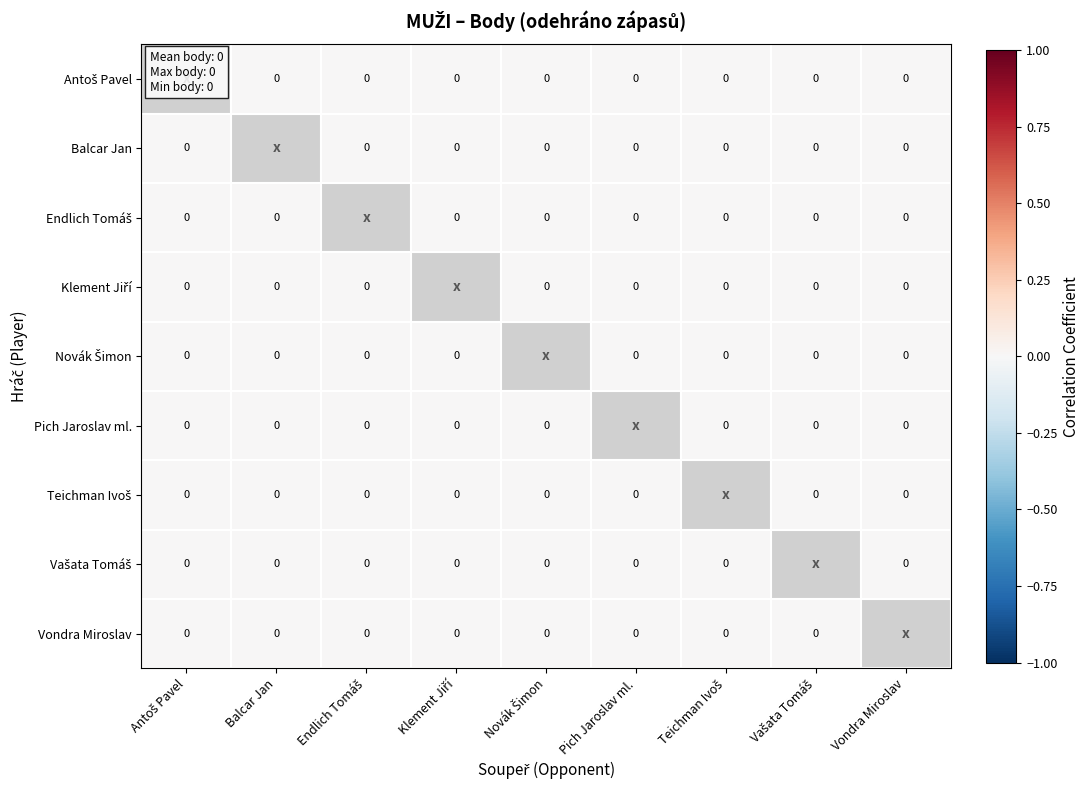

The Teichman Ivoš series shows 0.0 at Vašata Tomáš. True or false?

True